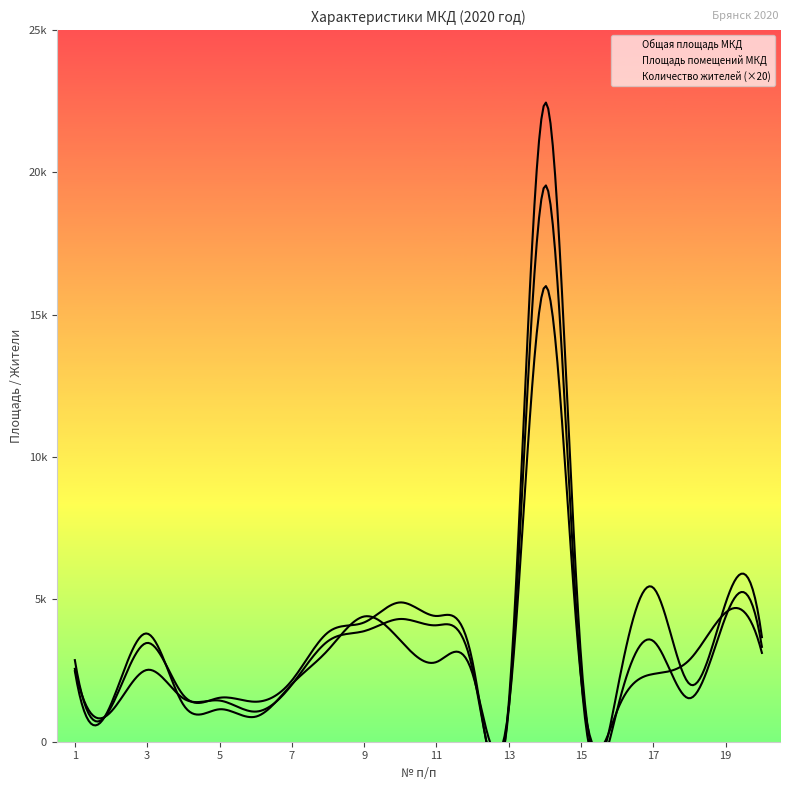

In Количество жителей, how many points are lower than both neighbors (excluding endpoints)?

4